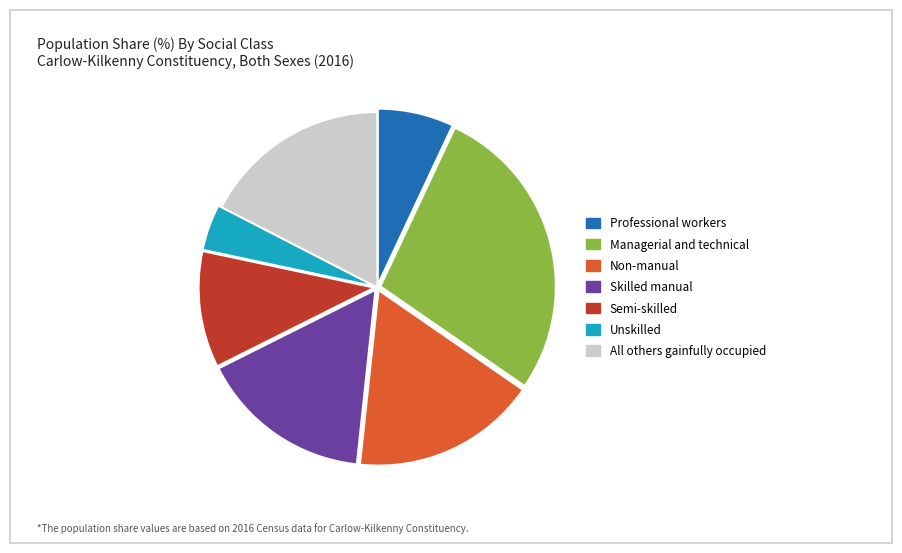

Which slice is the smallest?

Unskilled